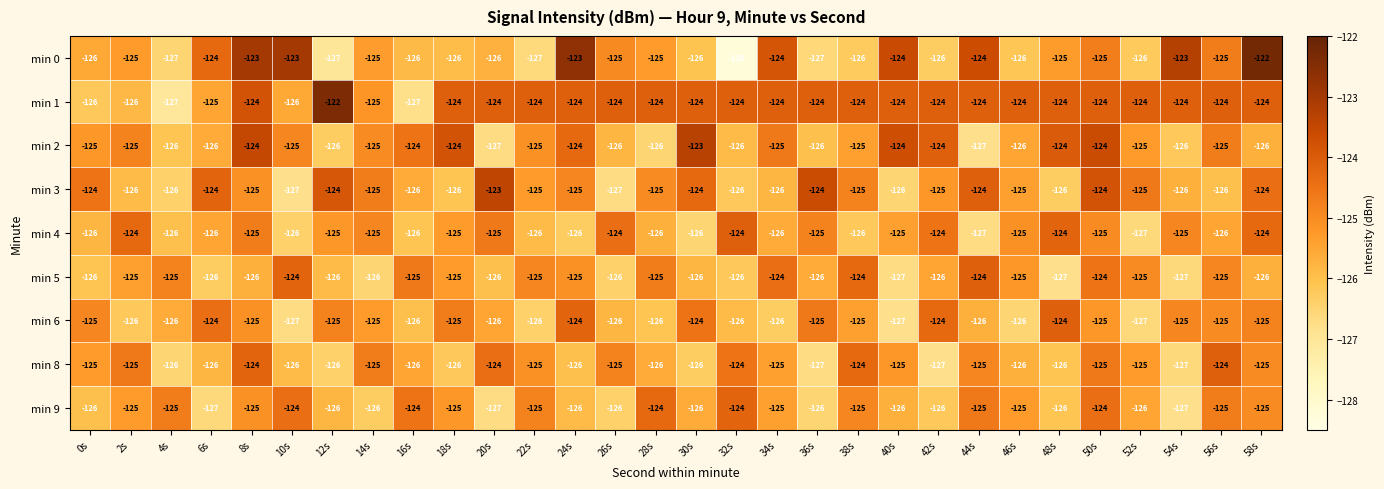

What is the spread (max minus min) of values at 52s?

3